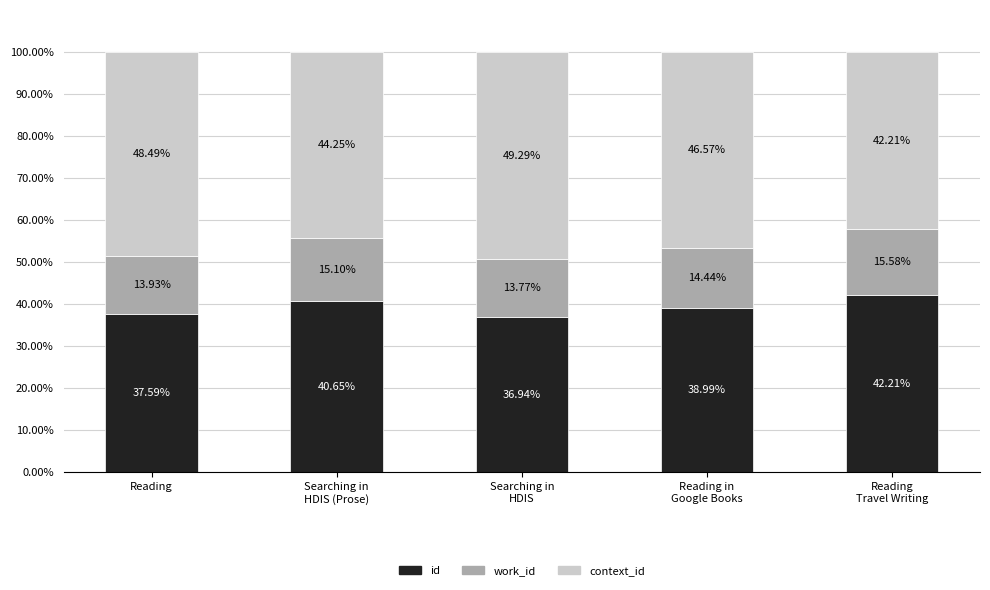

Which series has the widest spread of values?

context_id